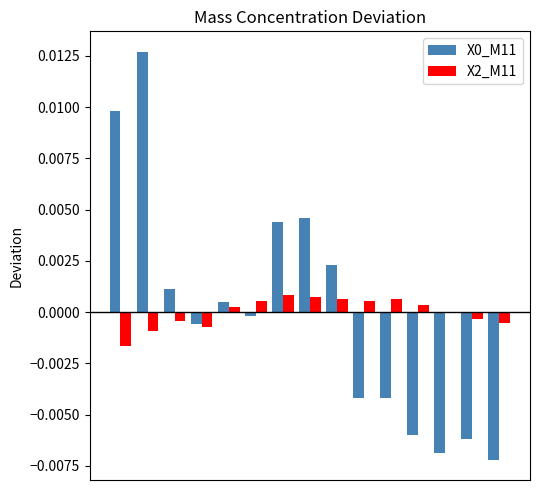

Which series has the largest range (max minus min)?

X0_M11